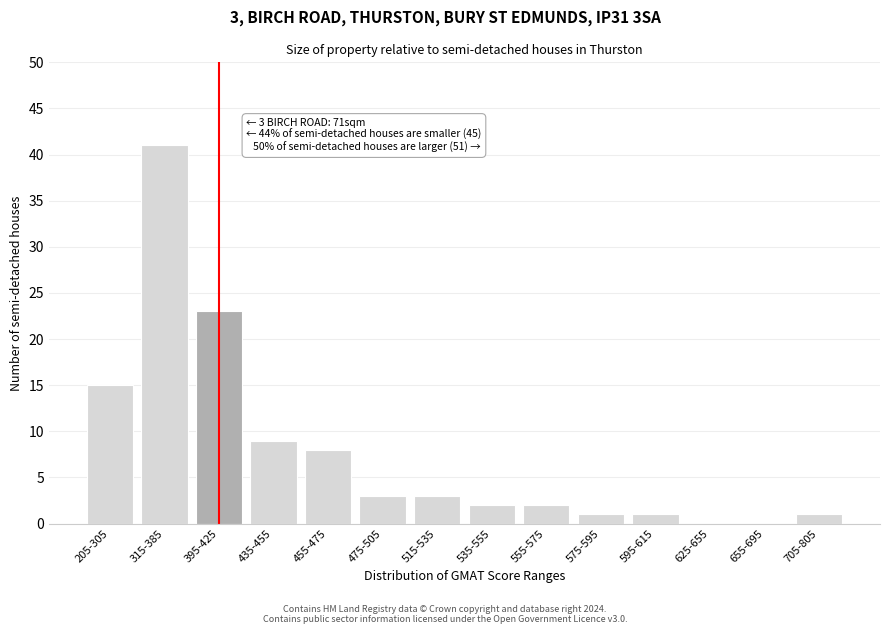

Reading right to left, what are all the values shown in this chart?

705-805=1	655-695=0	625-655=0	595-615=1	575-595=1	555-575=2	535-555=2	515-535=3	475-505=3	455-475=8	435-455=9	395-425=23	315-385=41	205-305=15